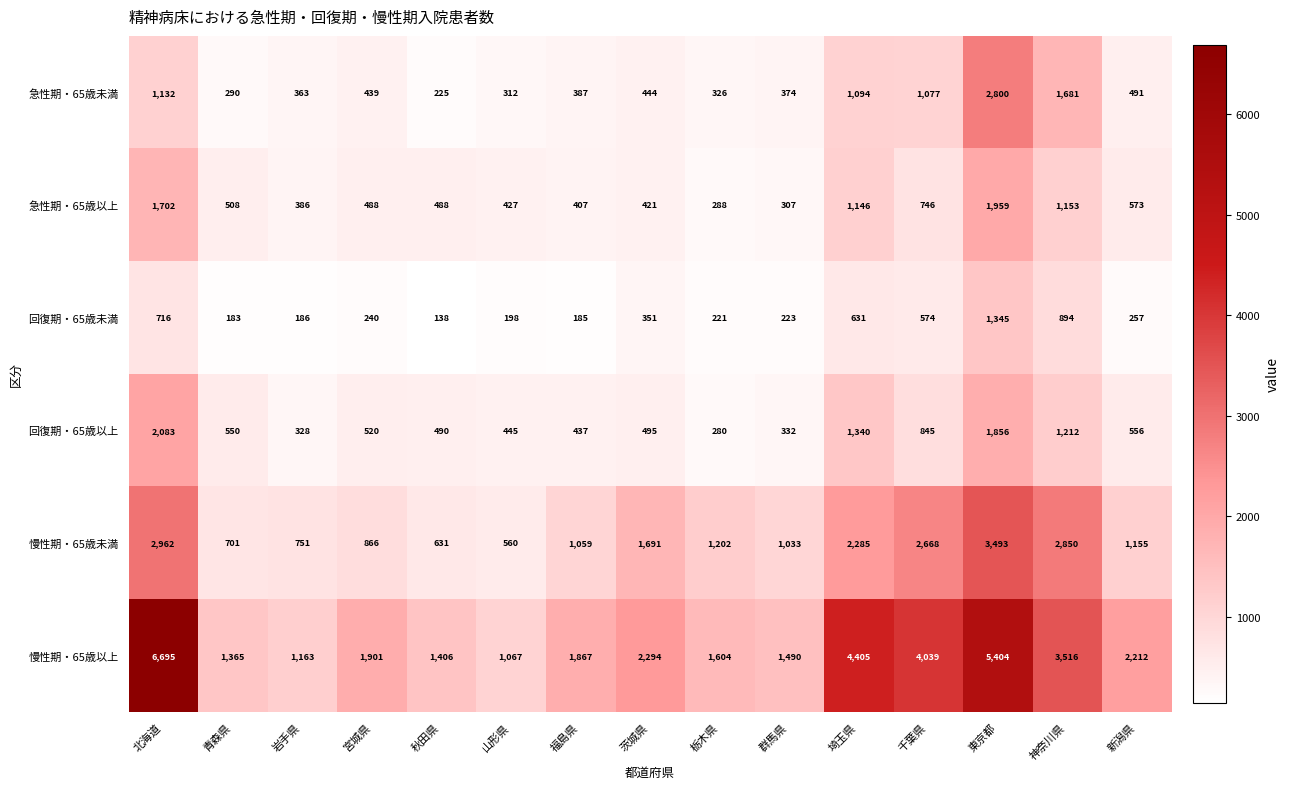

Which series has the widest spread of values?

慢性期・65歳以上